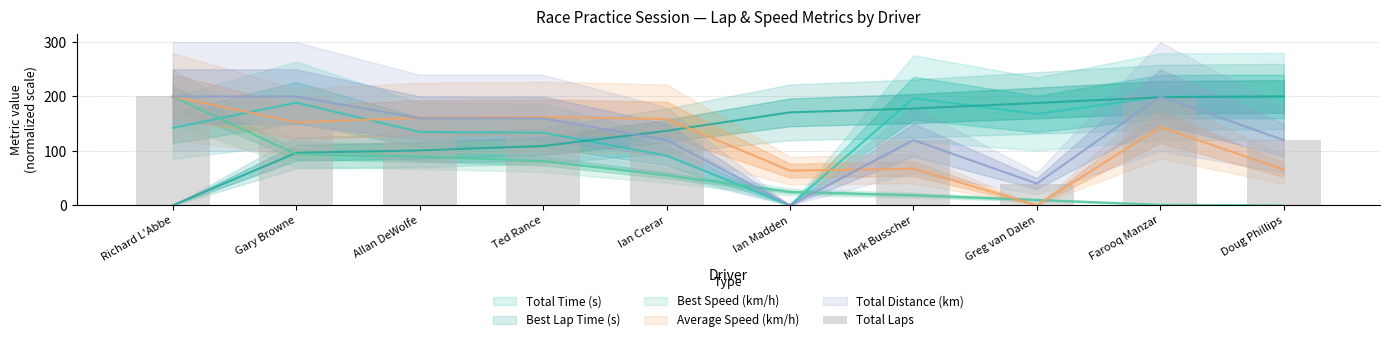

Rank the categories by value from highest to lowest.

Richard L'Abbe, Gary Browne, Farooq Manzar, Allan DeWolfe, Ted Rance, Ian Crerar, Mark Busscher, Doug Phillips, Greg van Dalen, Ian Madden